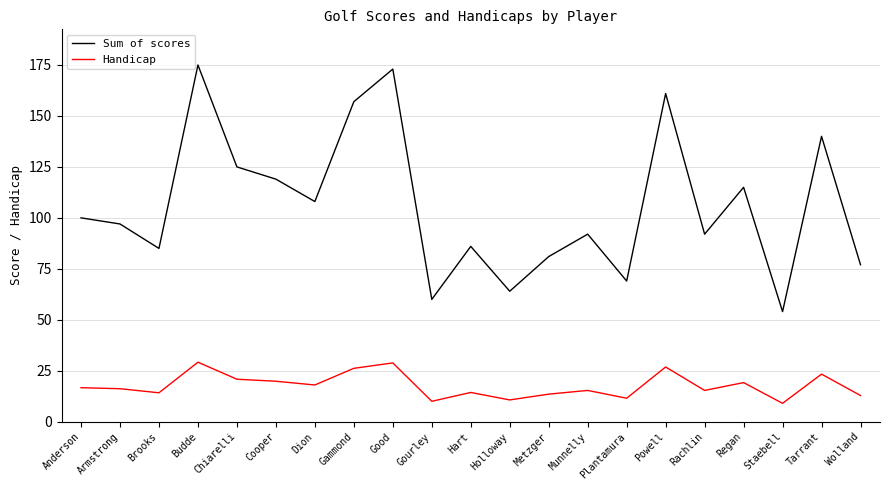

What is the approximate value of Sum of scores at Holloway?

64.0